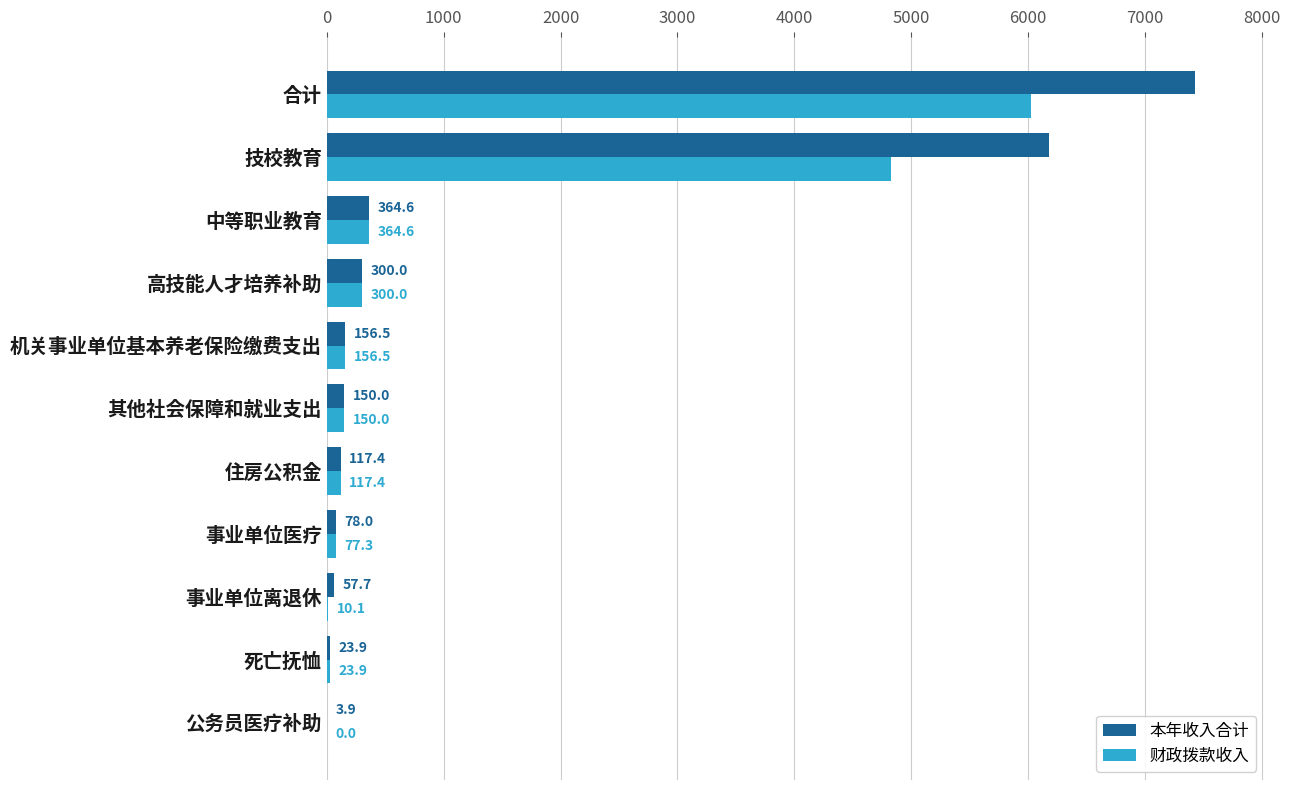

Read the 本年收入合计 value at 中等职业教育.

364.6